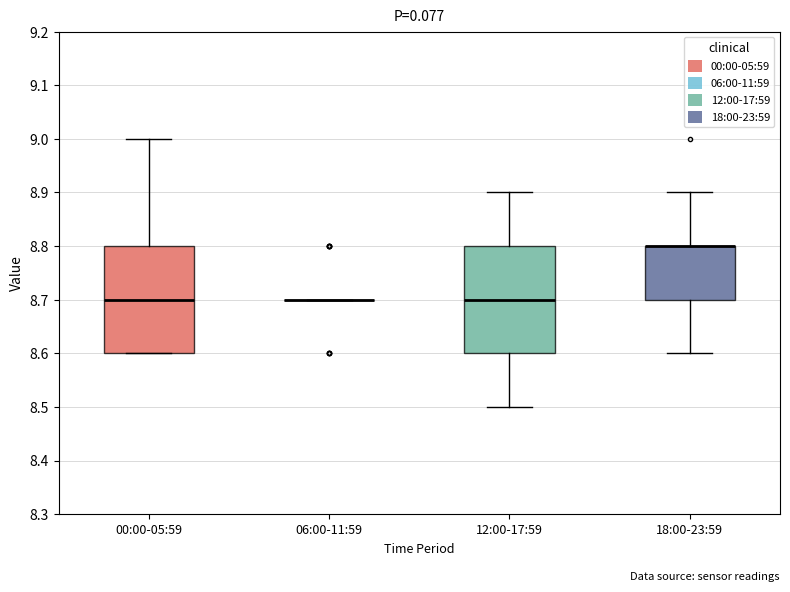

Where is the upper edge of the box for 12:00-17:59 on the y-axis? The values are not printed on the chart, so give them approximately, as read against the axis.

8.8